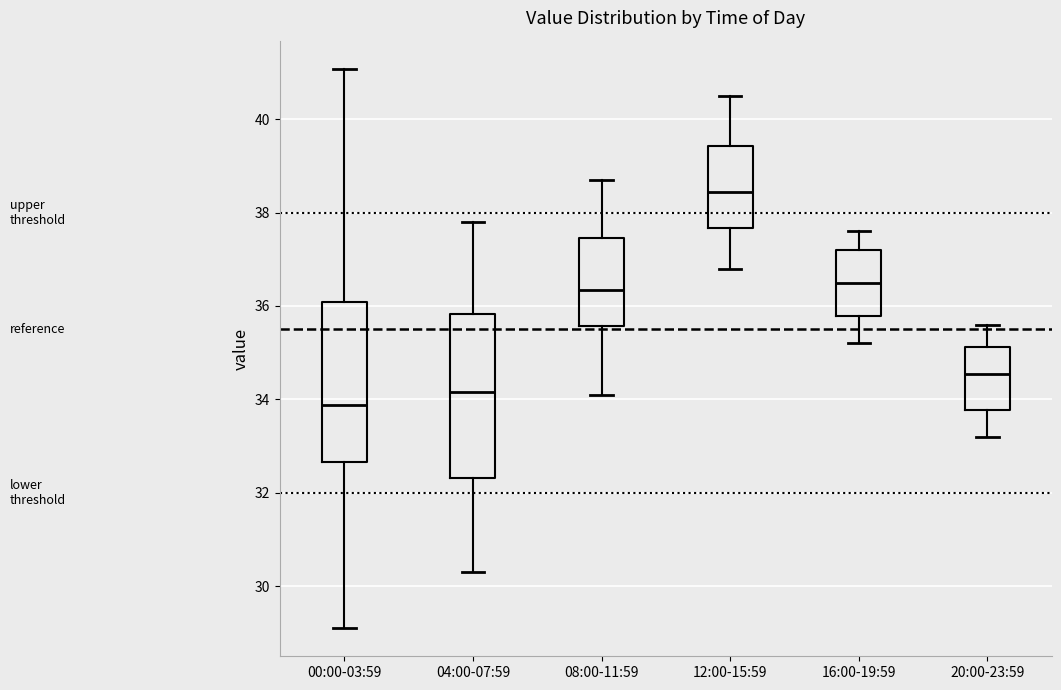

Which box's median line is the lowest?

00:00-03:59